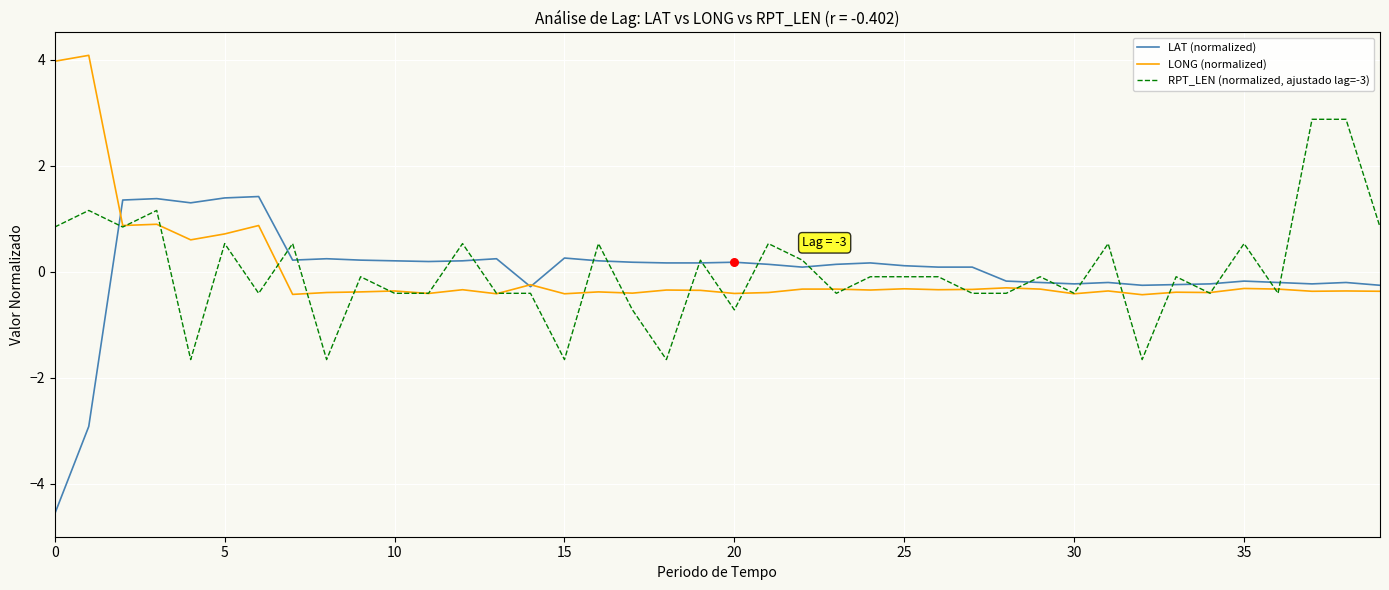

Which series has the largest range (max minus min)?

LAT (normalized)